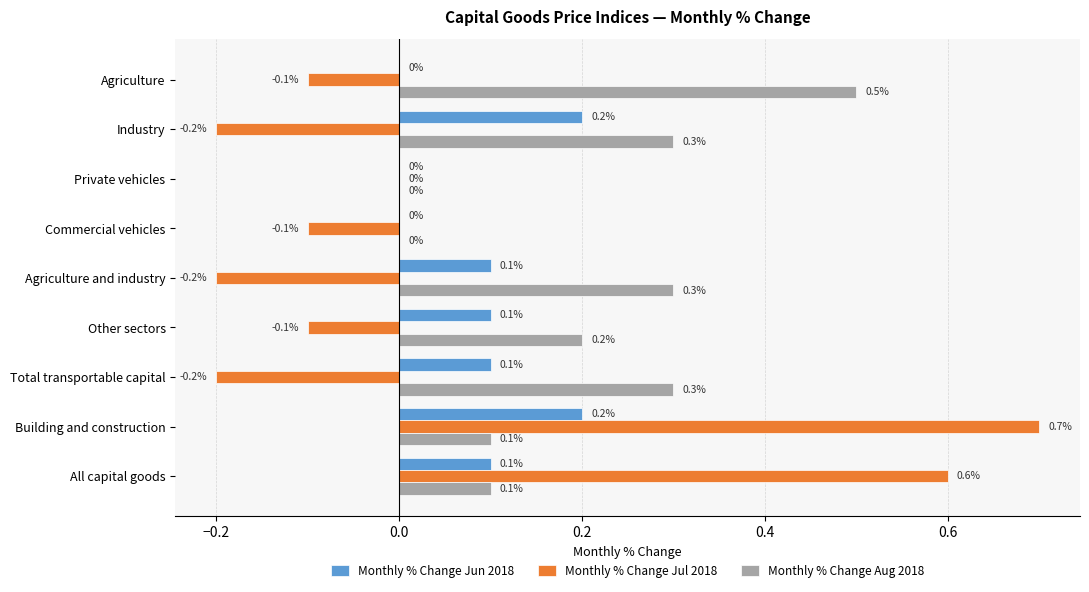

What is the sum of all Monthly % Change Aug 2018 values?

1.8